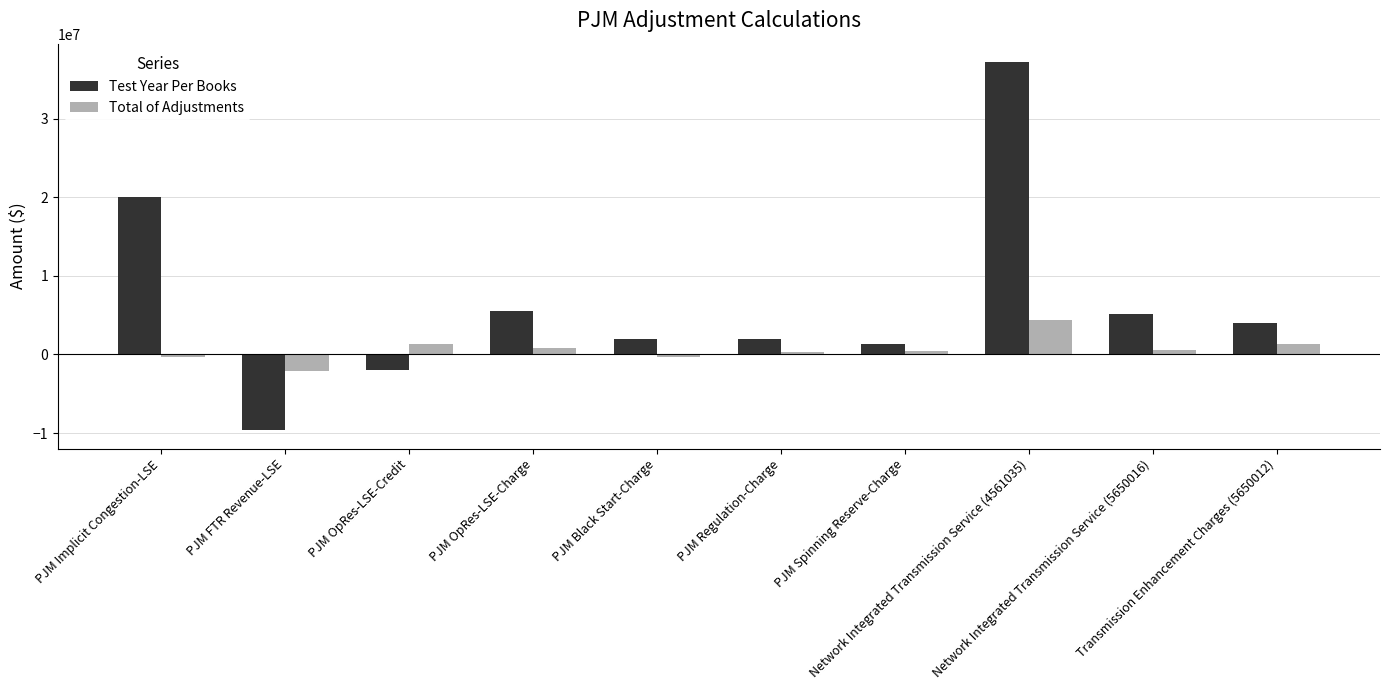

What is the difference between the highest and lowest values at PJM Implicit Congestion-LSE?

20303638.0